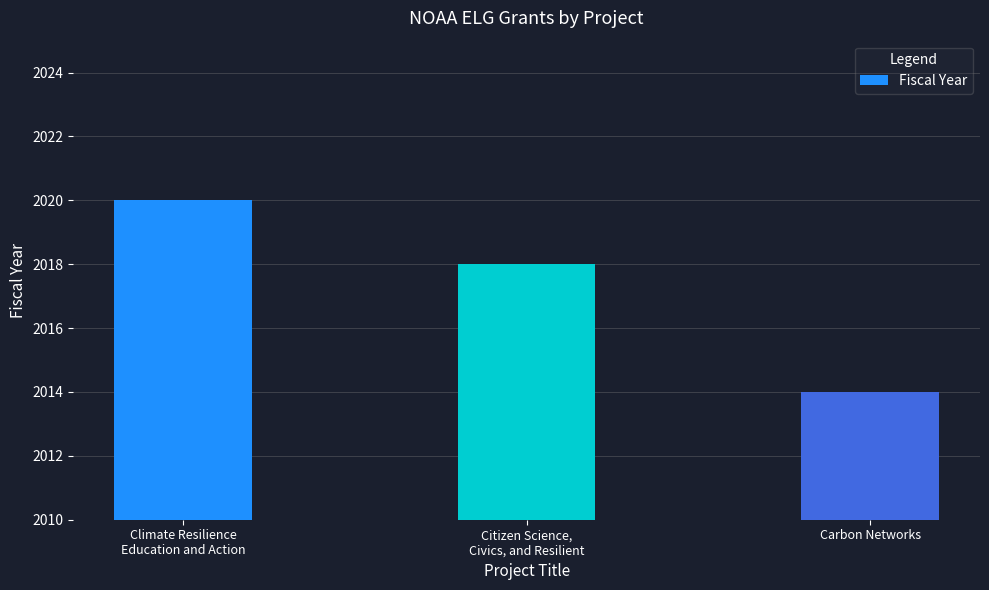

Approximately how many times larger is the value at Climate Resilience
Education and Action compared to Carbon Networks?

1.0